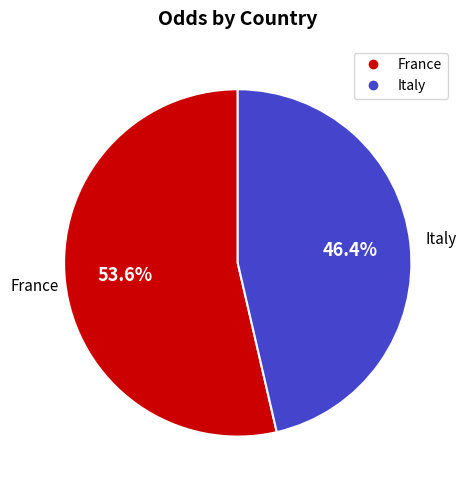

What is the majority slice?

France